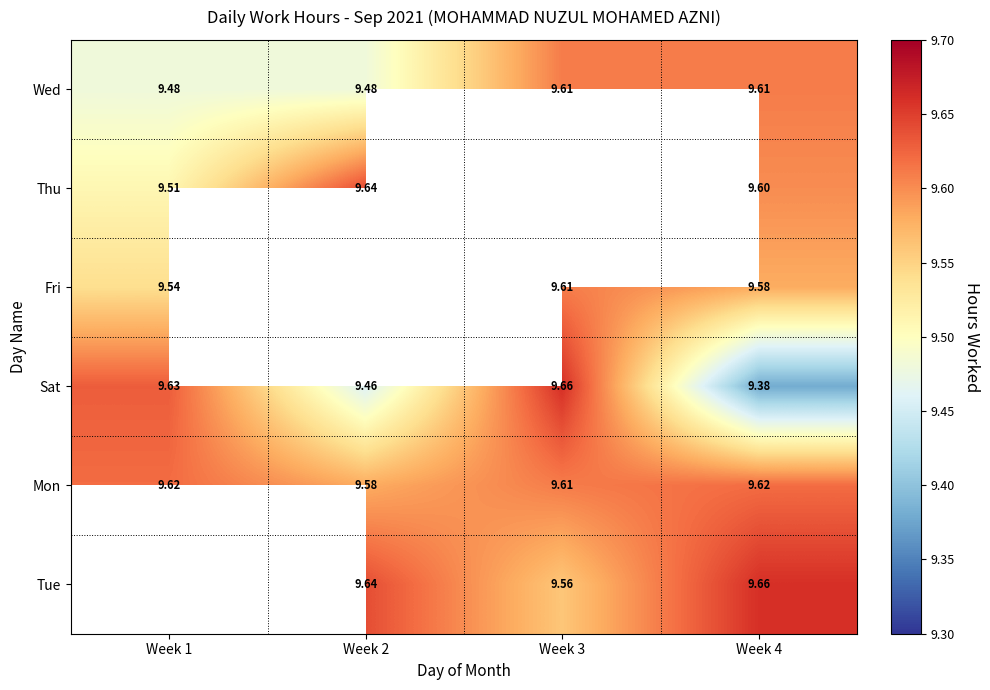

Is the value of Sat at Week 2 greater than the value of Wed at Week 2?

No